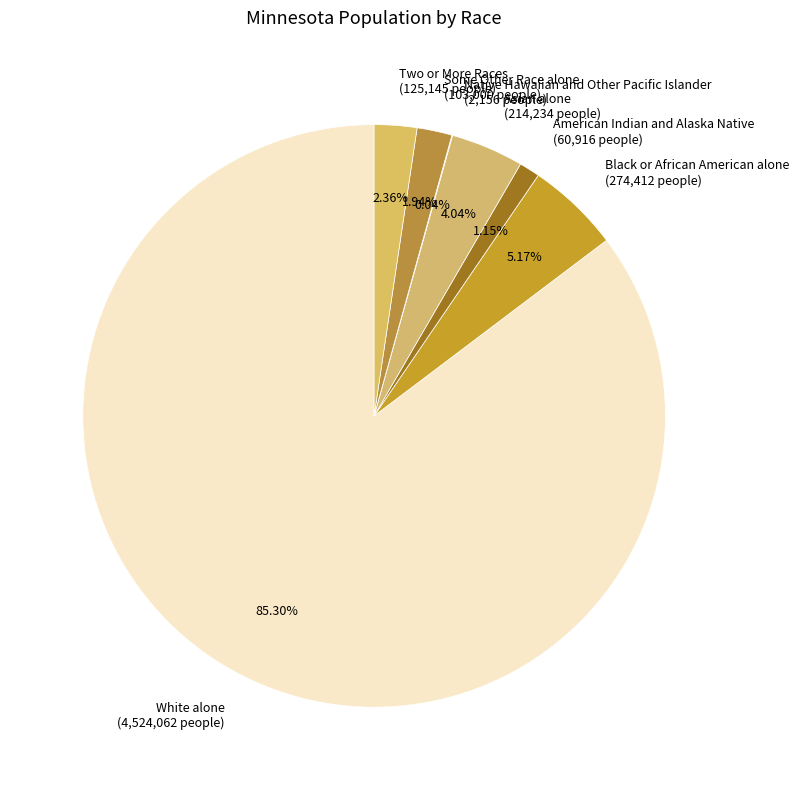

To the nearest percent, what is the average slice percentage?

14%